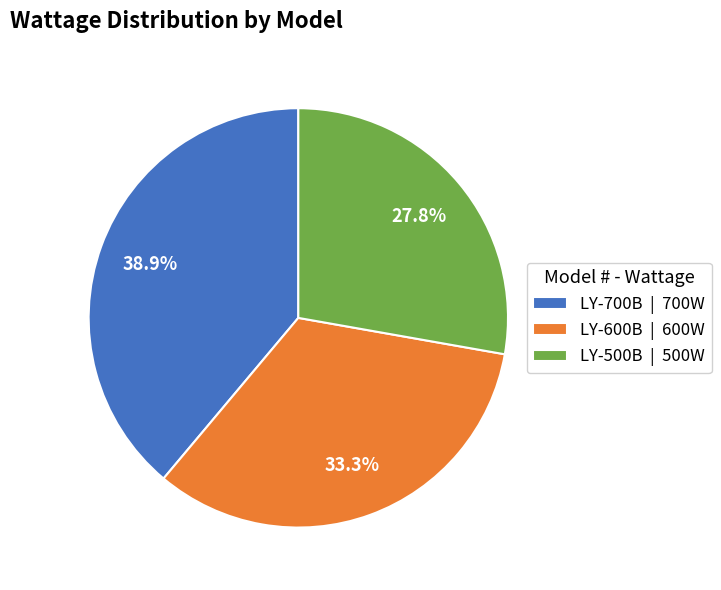

How many segments does this pie chart have?

3